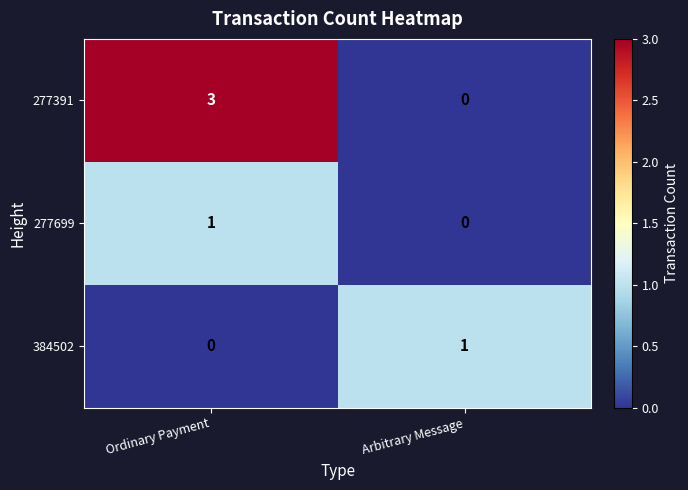

At how many categories does at least one series exceed 0?

2